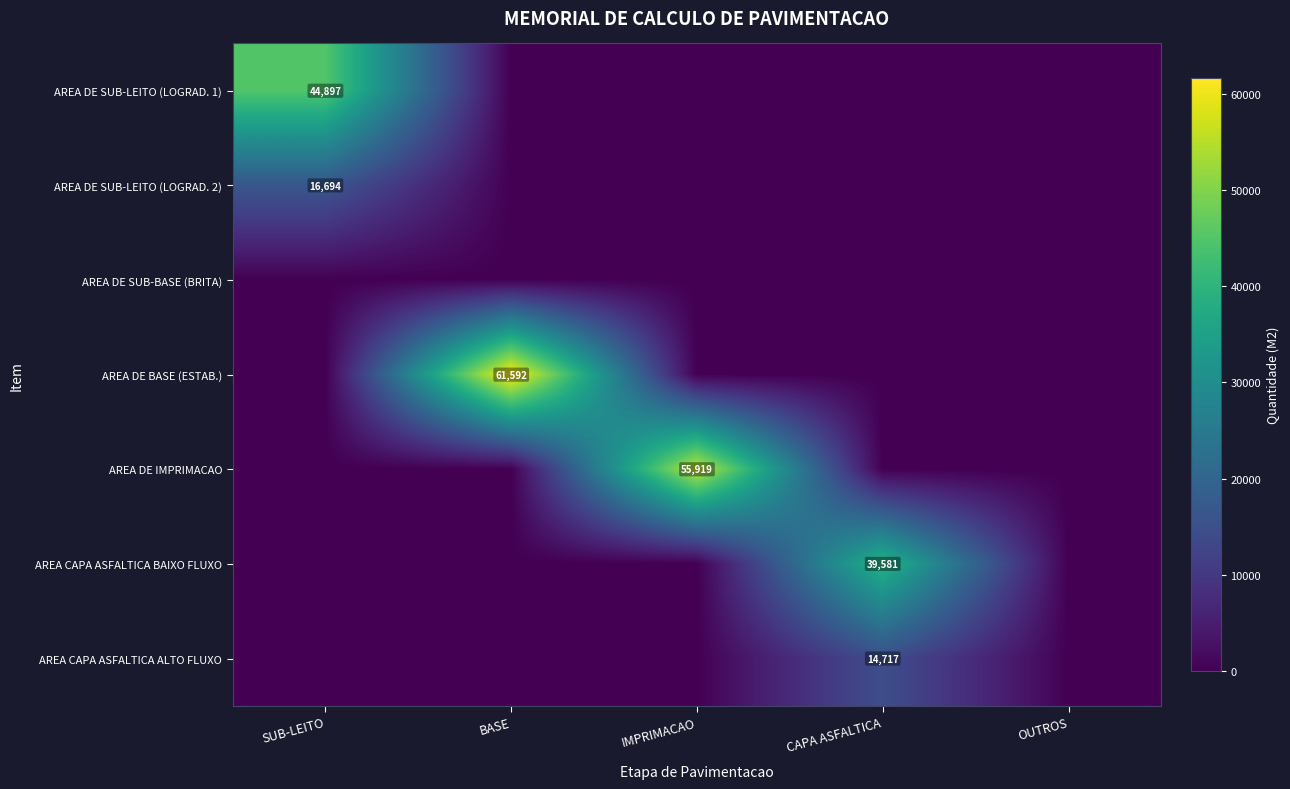

Is it true that AREA CAPA ASFALTICA ALTO FLUXO equals 5021 at CAPA ASFALTICA?

False